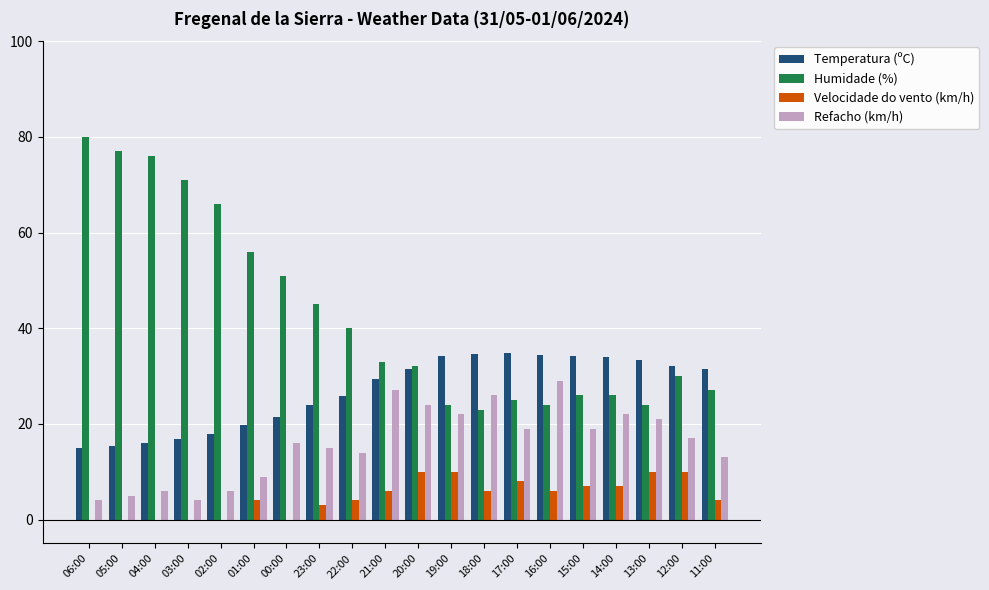

Which series has the largest total across all categories?

Humidade (%)